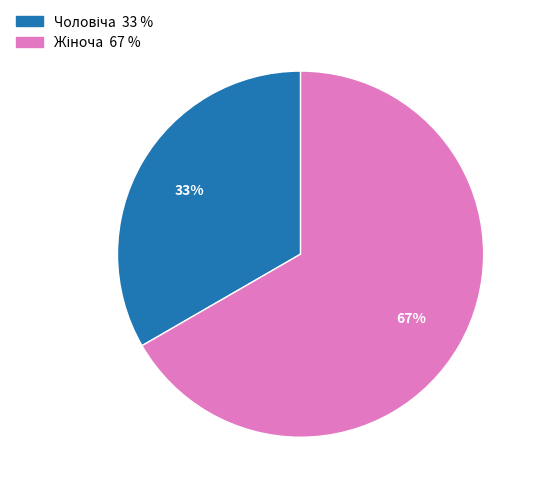

To the nearest percent, what is the average slice percentage?

50%